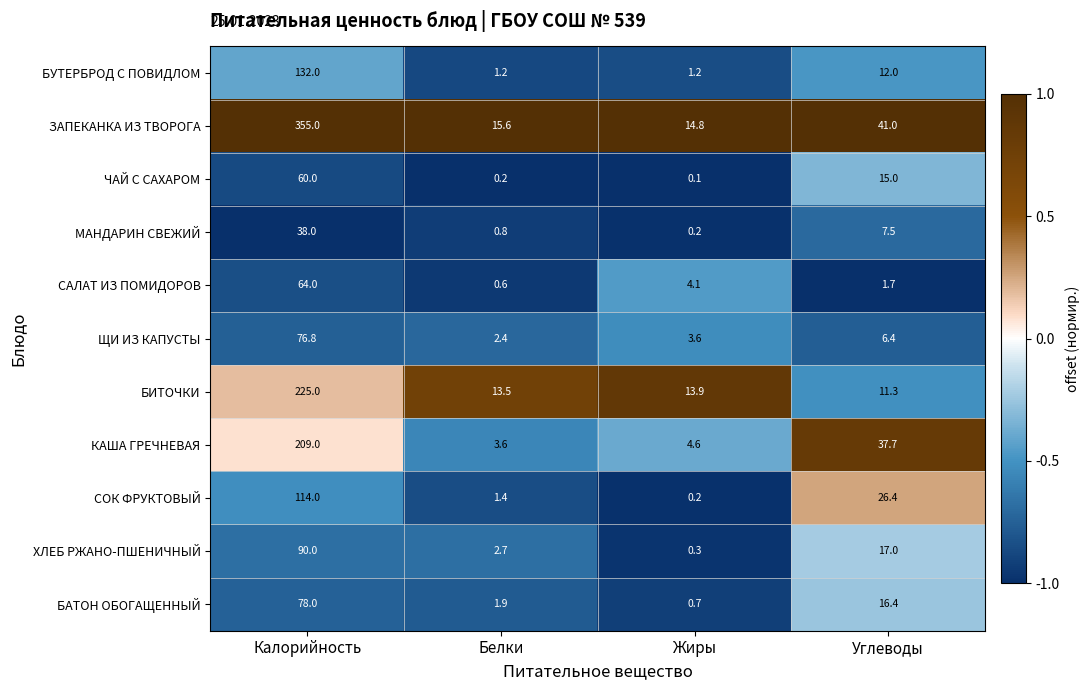

Where is ЧАЙ С САХАРОМ nearest to the value 30?

Углеводы